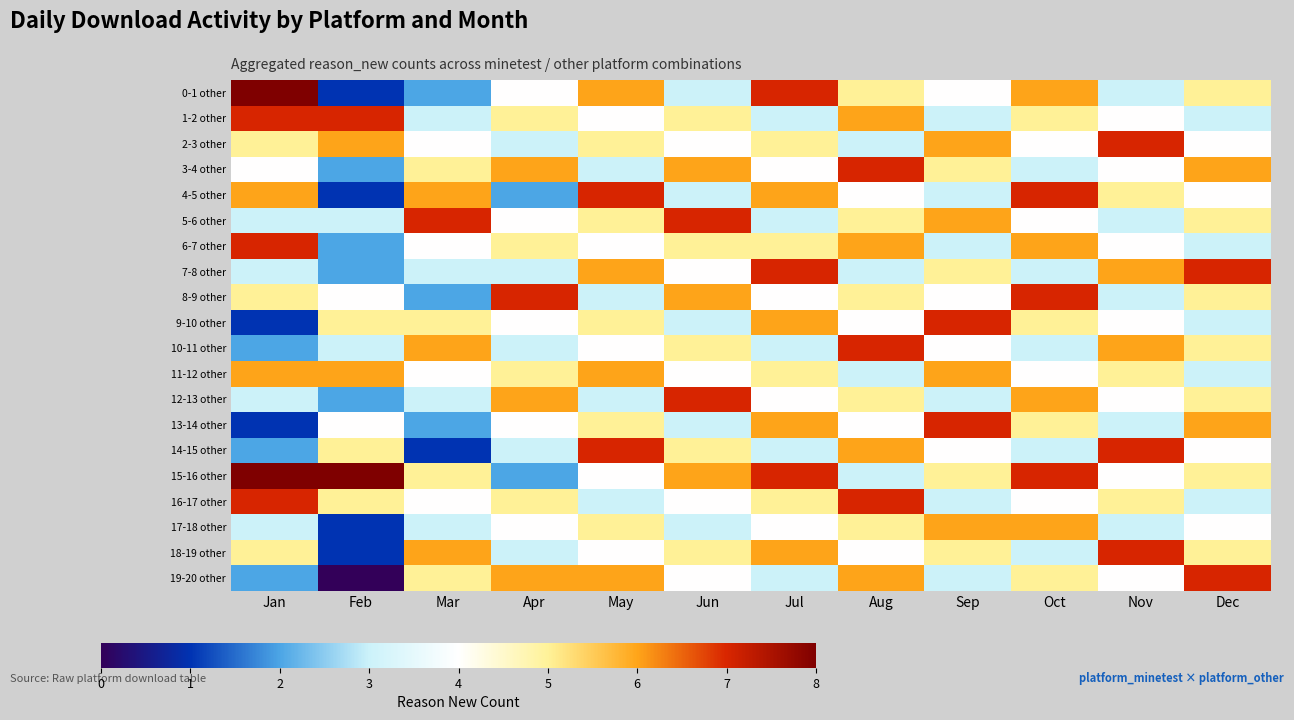

Between Jul and Feb, which is larger?

Jul